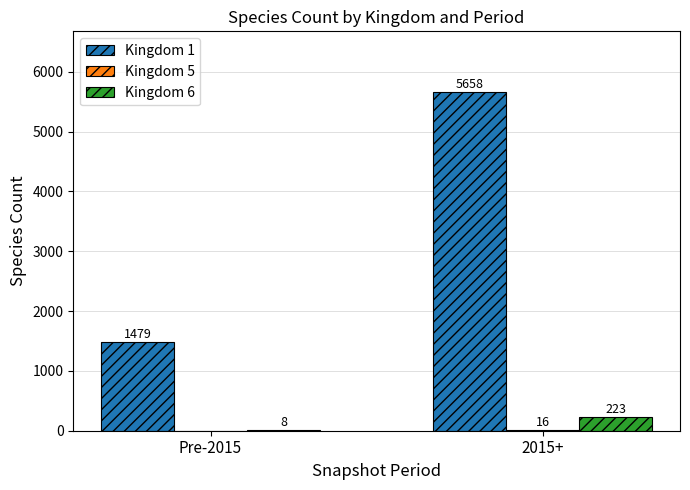

The Kingdom 1 series shows 2238 at Pre-2015. True or false?

False